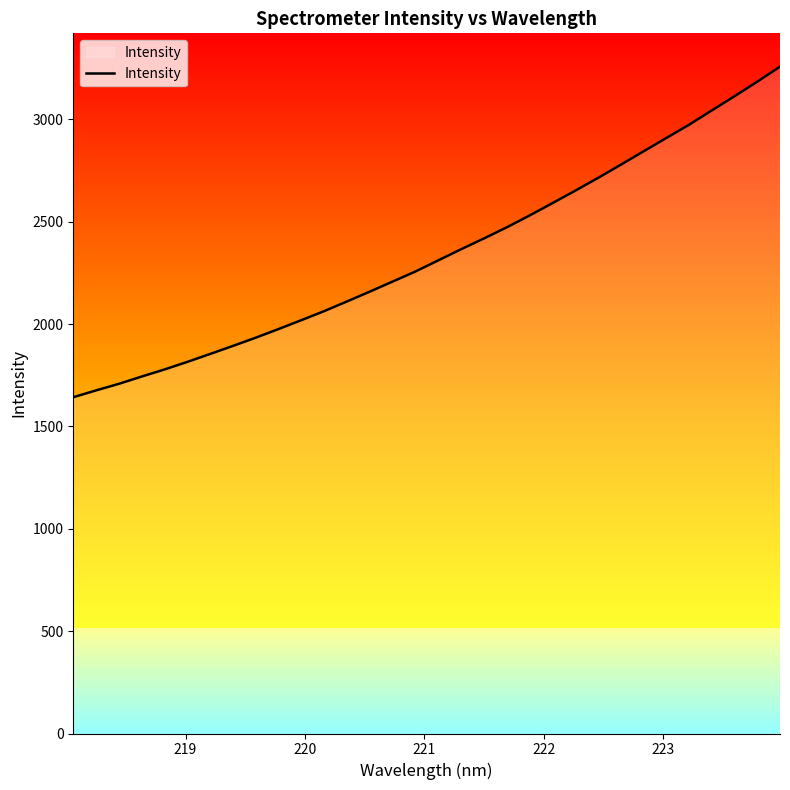

What is the difference between the second highest and minimum values?

1541.1